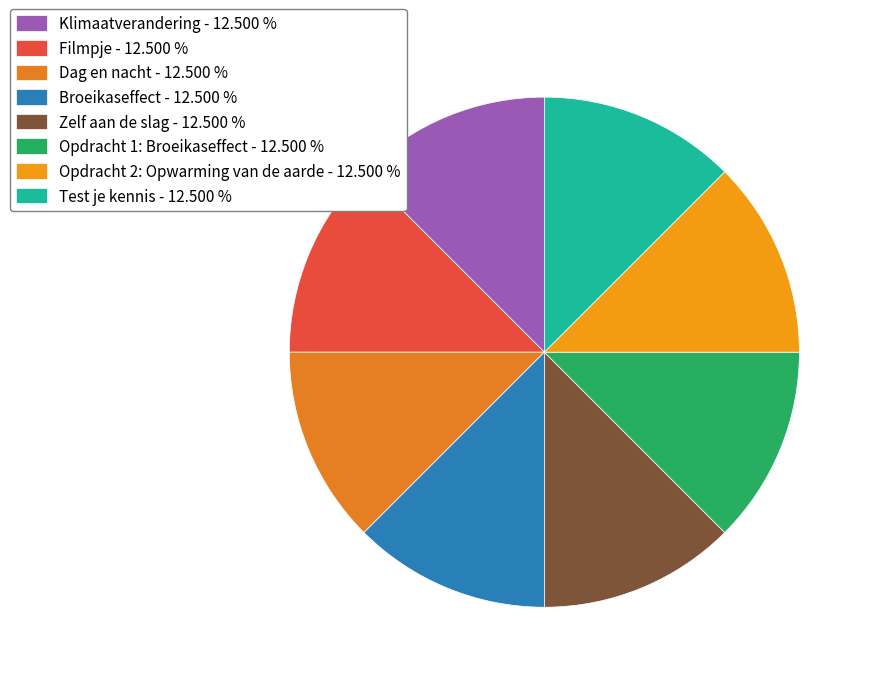

Do Klimaatverandering and Filmpje together represent more than half of the pie?

No